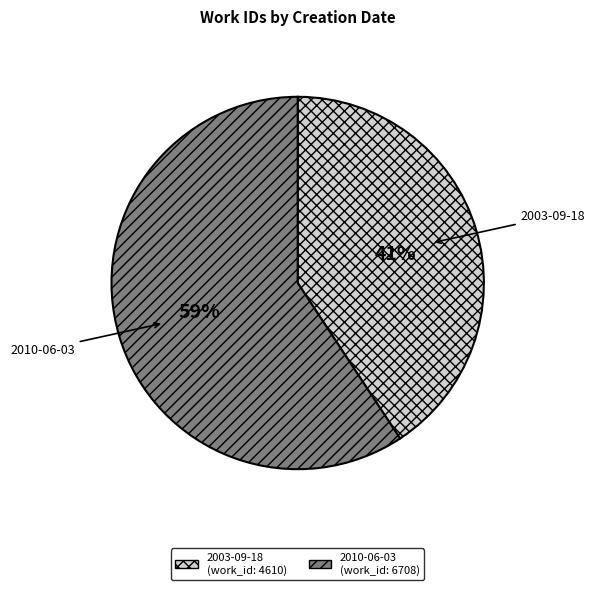

The 2010-06-03 slice represents 59% of the pie. True or false?

True